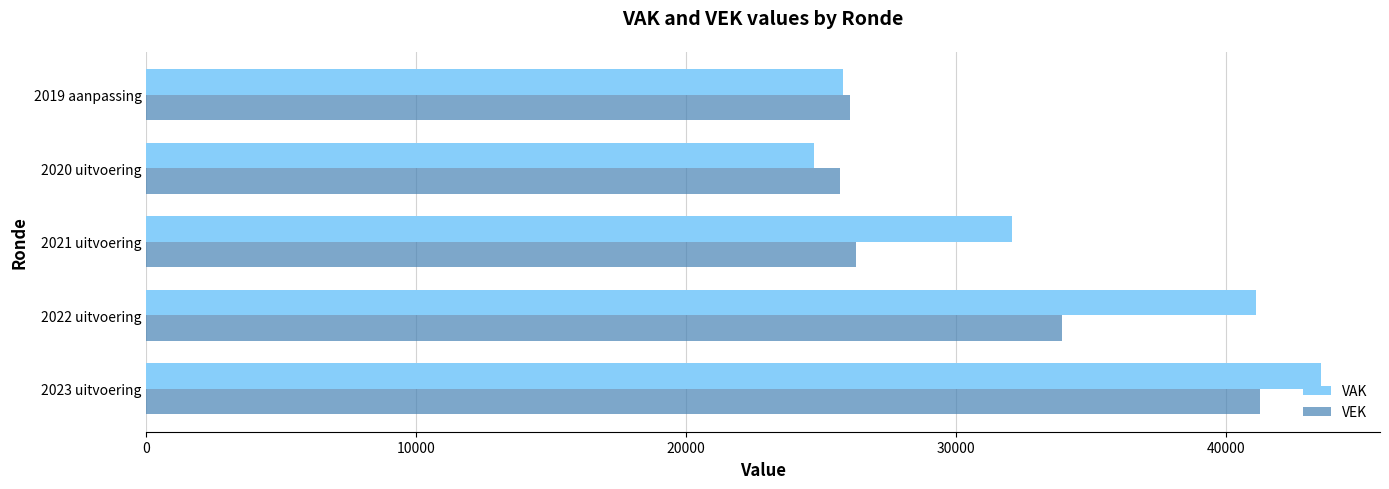

Rank the series by their average value, from lowest to highest.

VEK, VAK